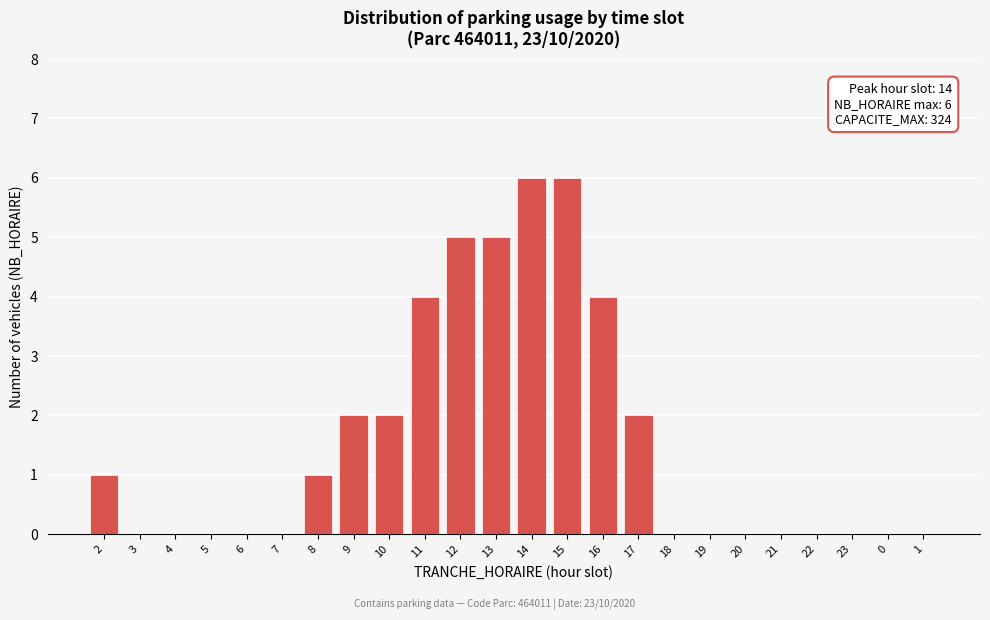

Reading left to right, extract all data points from this chart.

2=1	3=0	4=0	5=0	6=0	7=0	8=1	9=2	10=2	11=4	12=5	13=5	14=6	15=6	16=4	17=2	18=0	19=0	20=0	21=0	22=0	23=0	0=0	1=0